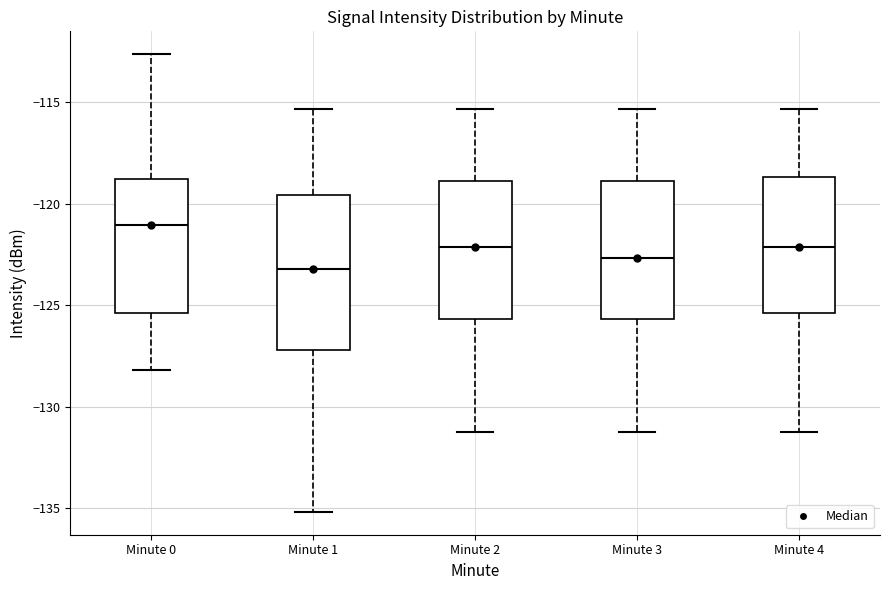

Which box has the lowest median line?

Minute 1